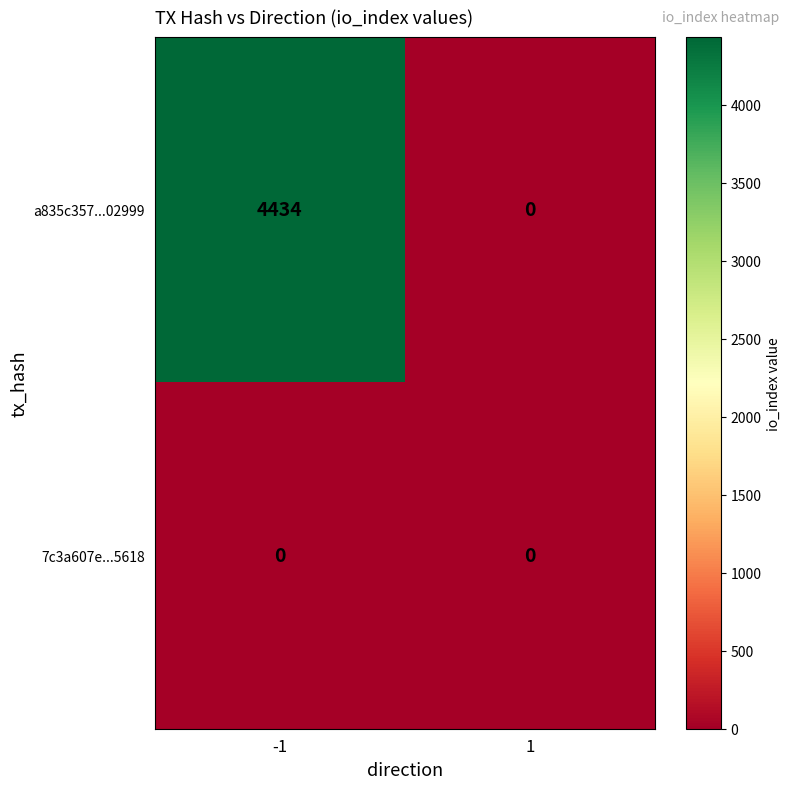

Reading left to right, what are all the values shown in this chart?

a835c357...02999: -1=4434	1=0
7c3a607e...5618: -1=0	1=0